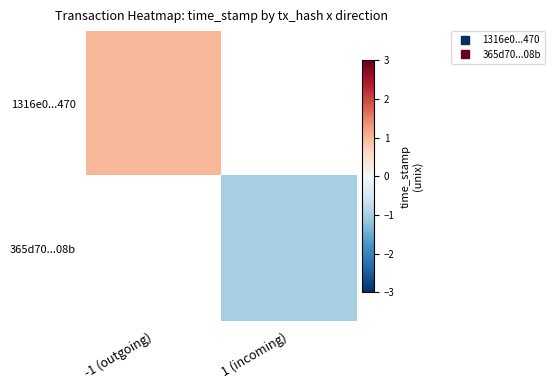

What is the maximum value shown in the chart?

1.0